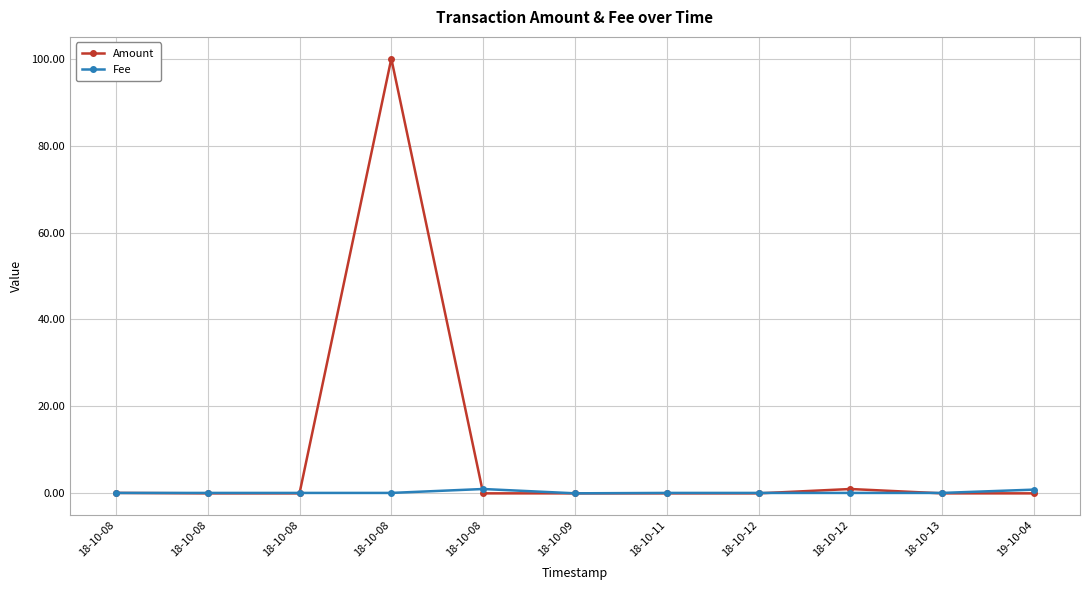

How many series are shown in this chart?

2